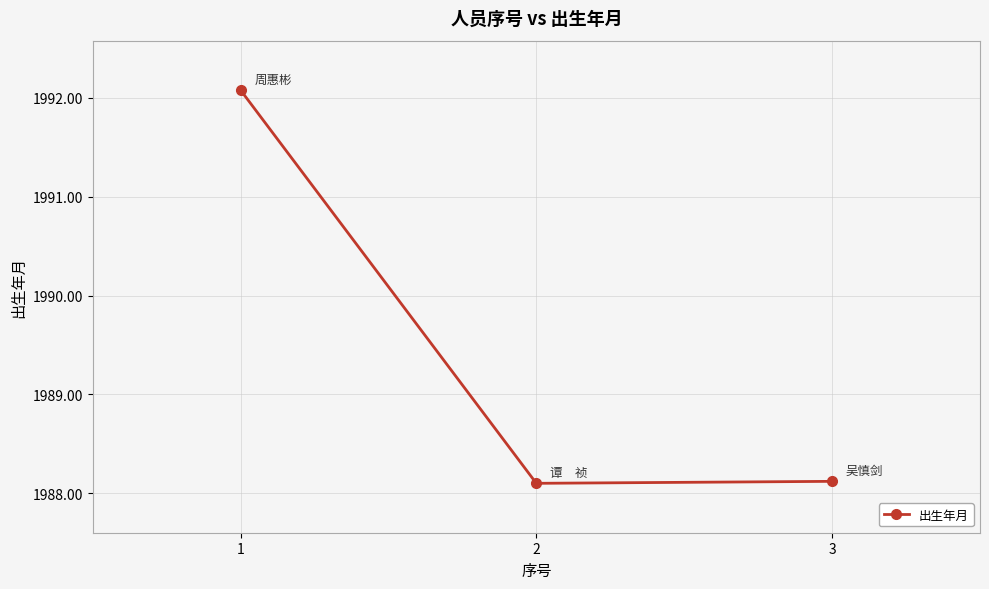

What is the value of the 2nd point from the left?

1988.1